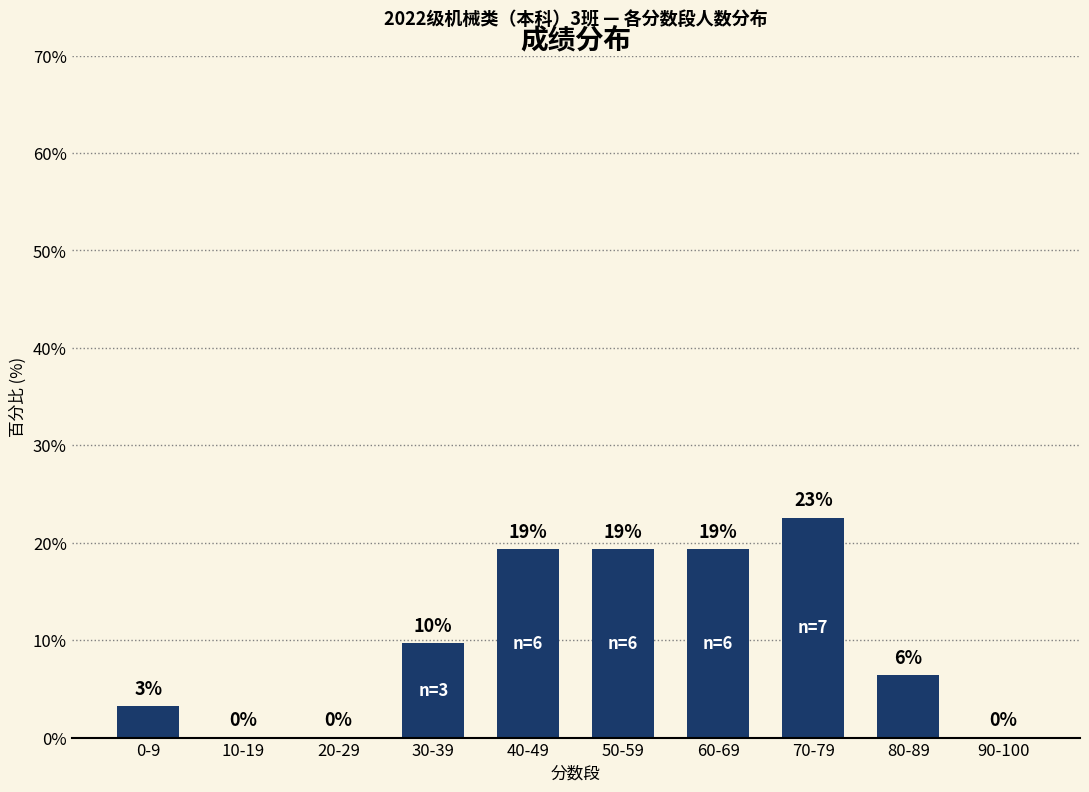

Reading left to right, transcribe all the data shown in this chart.

3.2	0.0	0.0	9.7	19.4	19.4	19.4	22.6	6.5	0.0